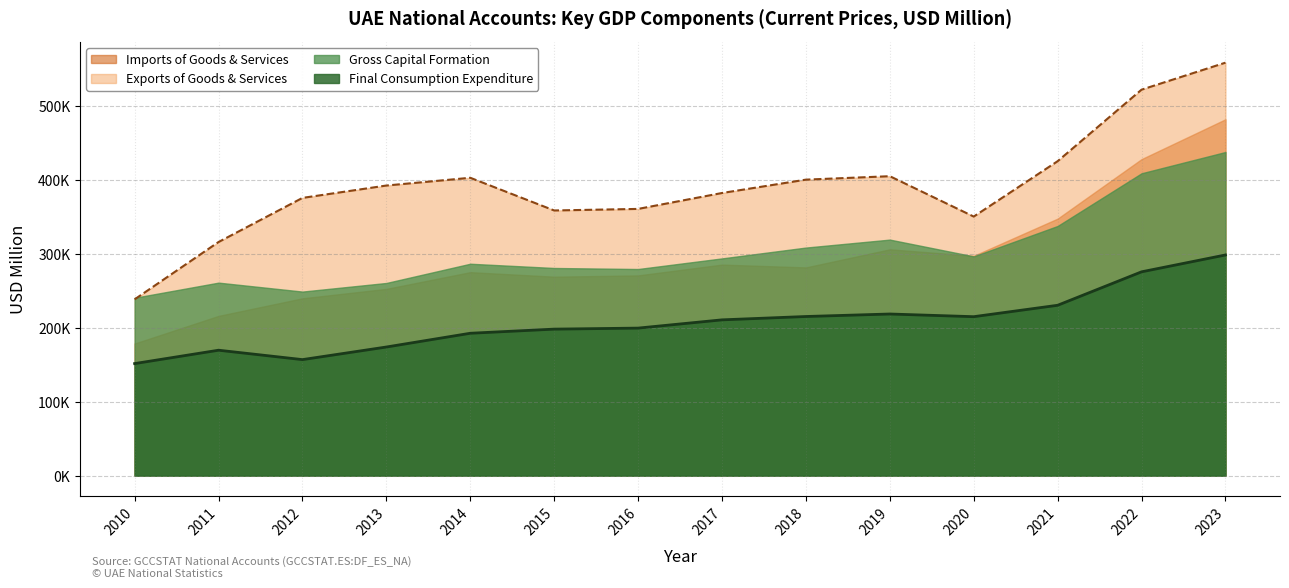

Is the value of Final Consumption Expenditure at 2021 greater than the value of Exports of Goods & Services at 2011?

No